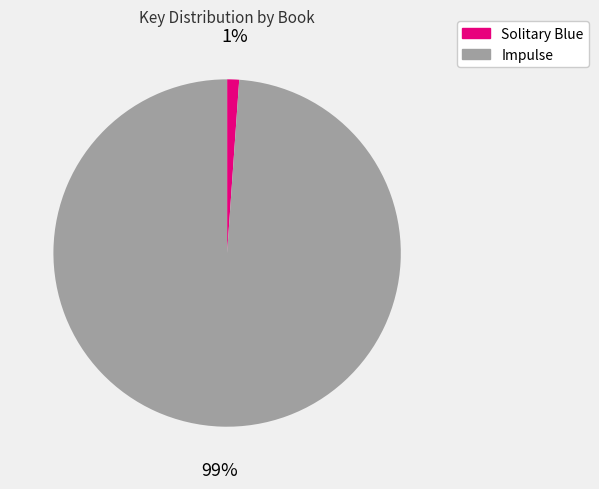

Does any single category account for the majority?

Yes